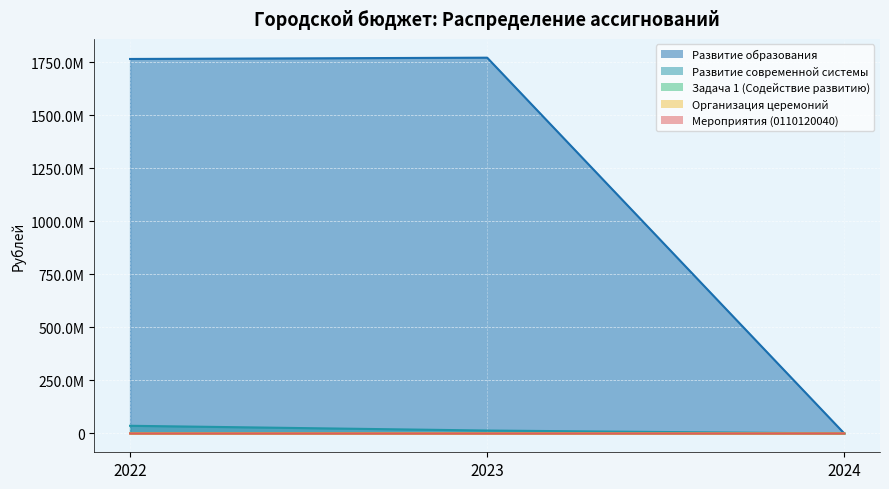

What is the sum of all Развитие современной системы values?

50213712.1